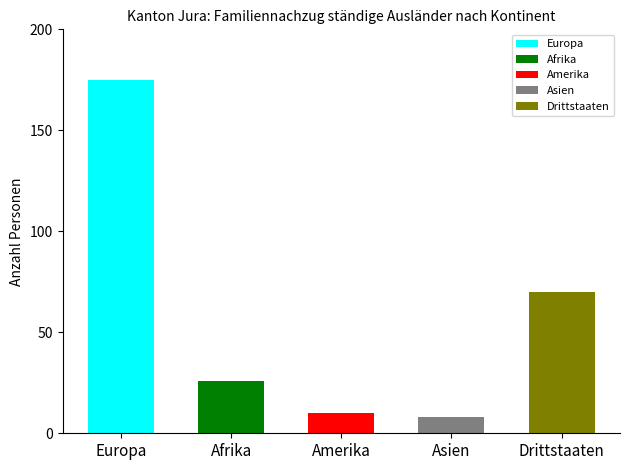

What are all the series names shown in the legend?

Europa, Afrika, Amerika, Asien, Drittstaaten